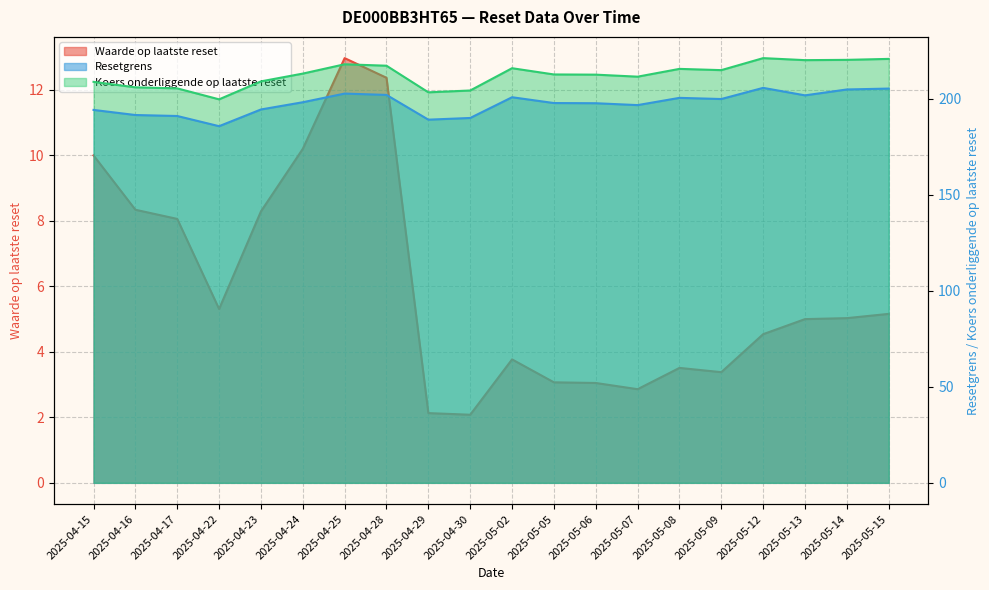

List the labels in order of Waarde op laatste reset value, smallest first.

2025-04-30, 2025-04-29, 2025-05-07, 2025-05-06, 2025-05-05, 2025-05-09, 2025-05-08, 2025-05-02, 2025-05-12, 2025-05-13, 2025-05-14, 2025-05-15, 2025-04-22, 2025-04-17, 2025-04-23, 2025-04-16, 2025-04-15, 2025-04-24, 2025-04-28, 2025-04-25